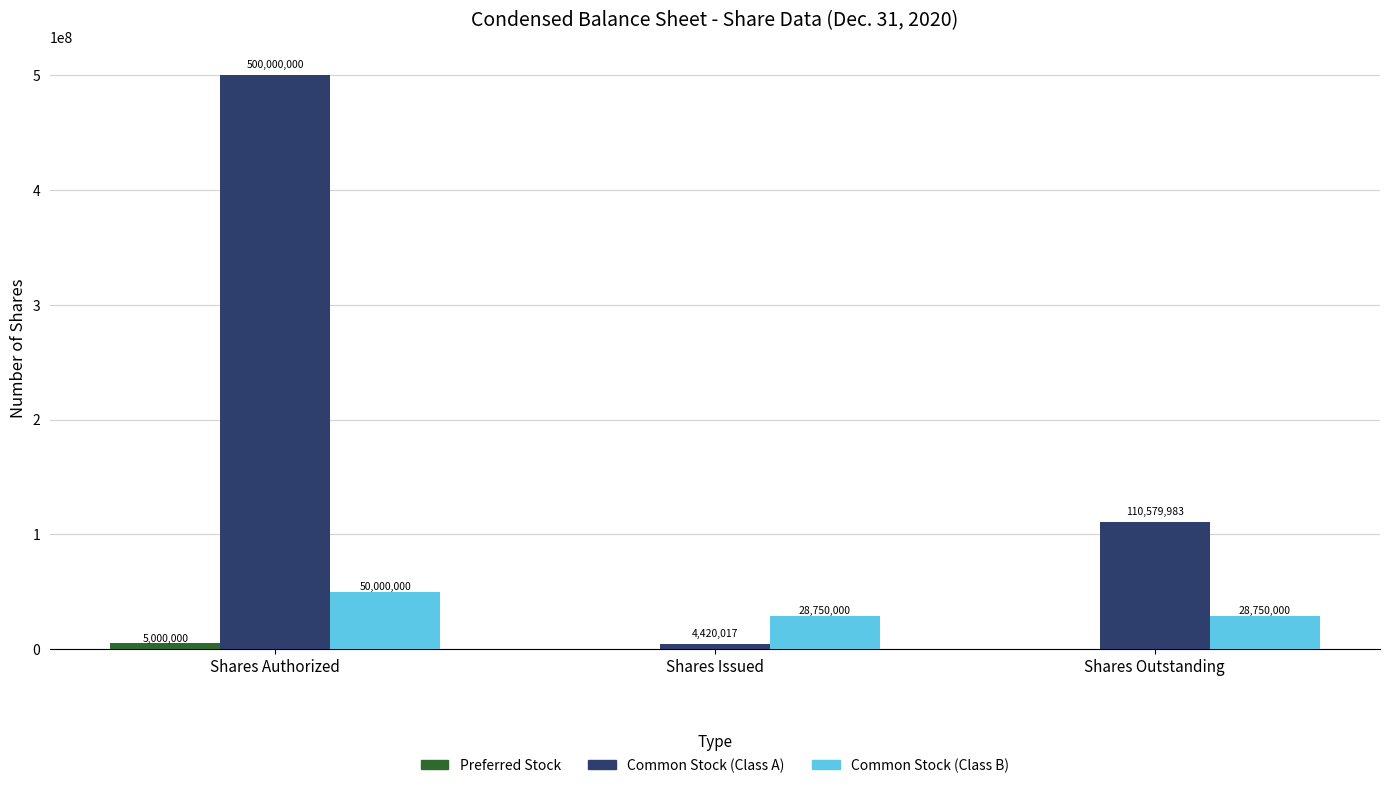

At which category is the sum across all series the highest?

Shares Authorized